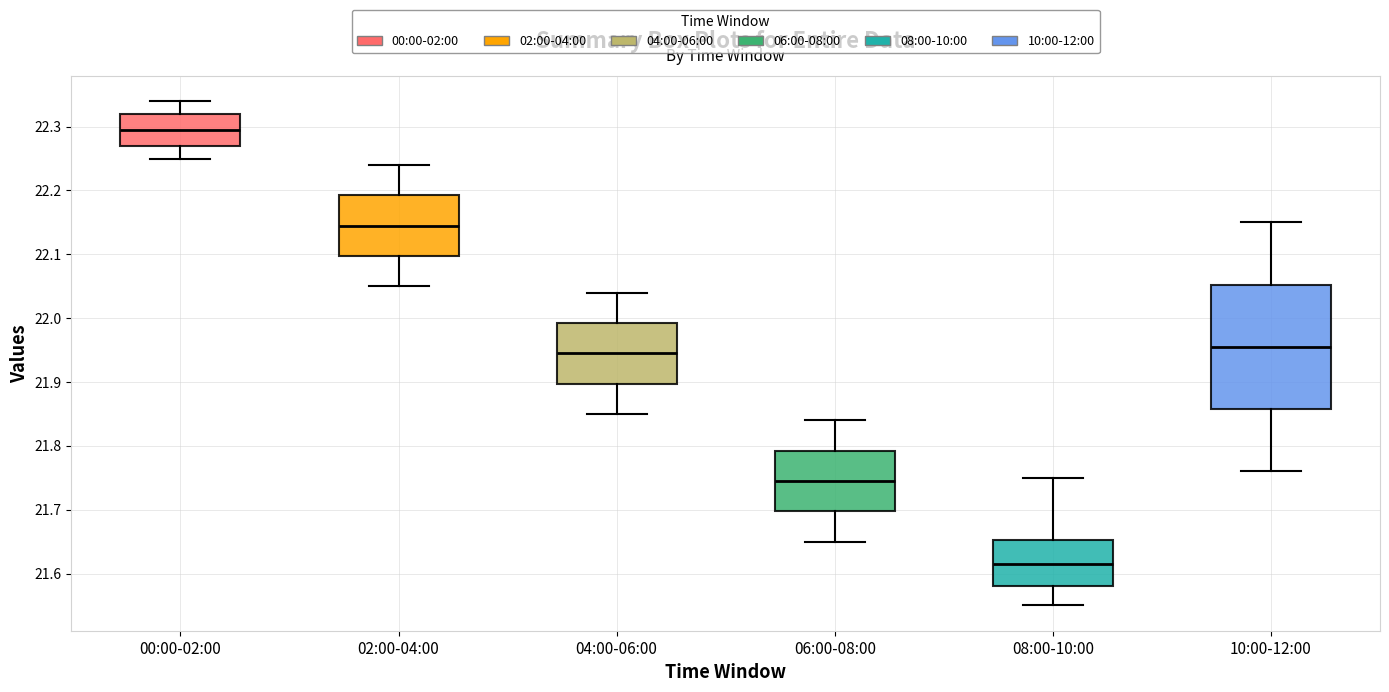

Reading left to right, read every box against the y-axis: the position of its median line, the range the box covers, and the ends of its whiskers. The values are not printed on the chart, so give them approximately, as read against the axis.

00:00-02:00: median 22.30, box 22.27 to 22.32, whiskers 22.25 to 22.34
02:00-04:00: median 22.15, box 22.10 to 22.19, whiskers 22.05 to 22.24
04:00-06:00: median 21.95, box 21.90 to 21.99, whiskers 21.85 to 22.04
06:00-08:00: median 21.75, box 21.70 to 21.79, whiskers 21.65 to 21.84
08:00-10:00: median 21.62, box 21.58 to 21.65, whiskers 21.55 to 21.75
10:00-12:00: median 21.96, box 21.86 to 22.05, whiskers 21.76 to 22.15